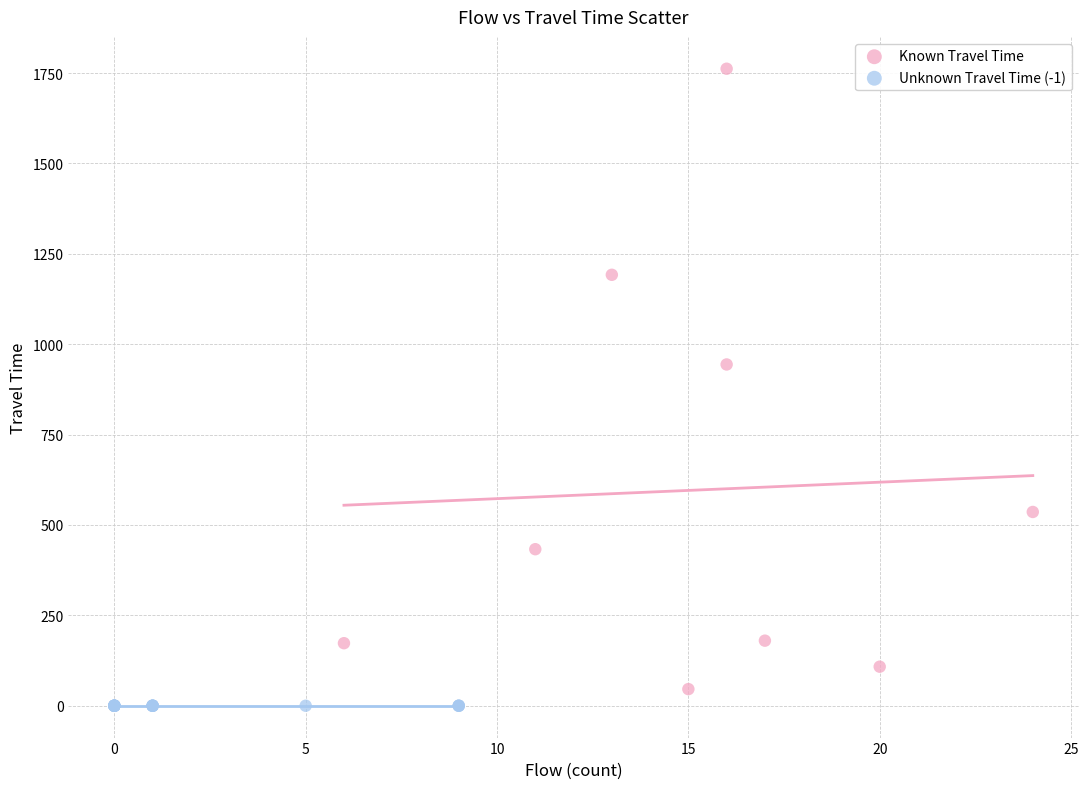

Which series reaches the maximum Y coordinate?

Known Travel Time